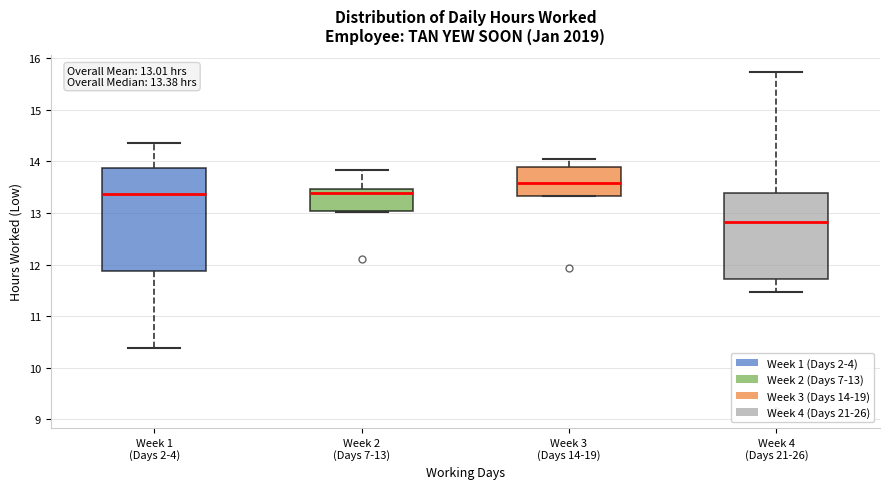

Which box's median line is the lowest?

Week 4 (Days 21-26)